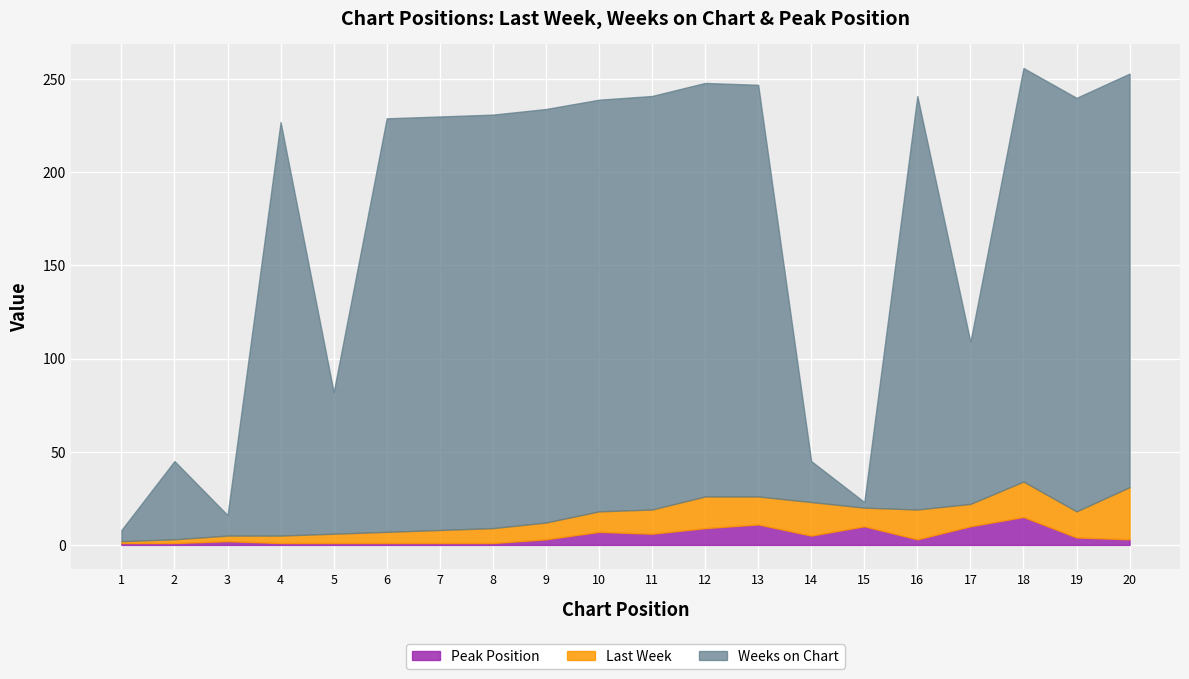

At which label does Last Week first exceed 11?

11